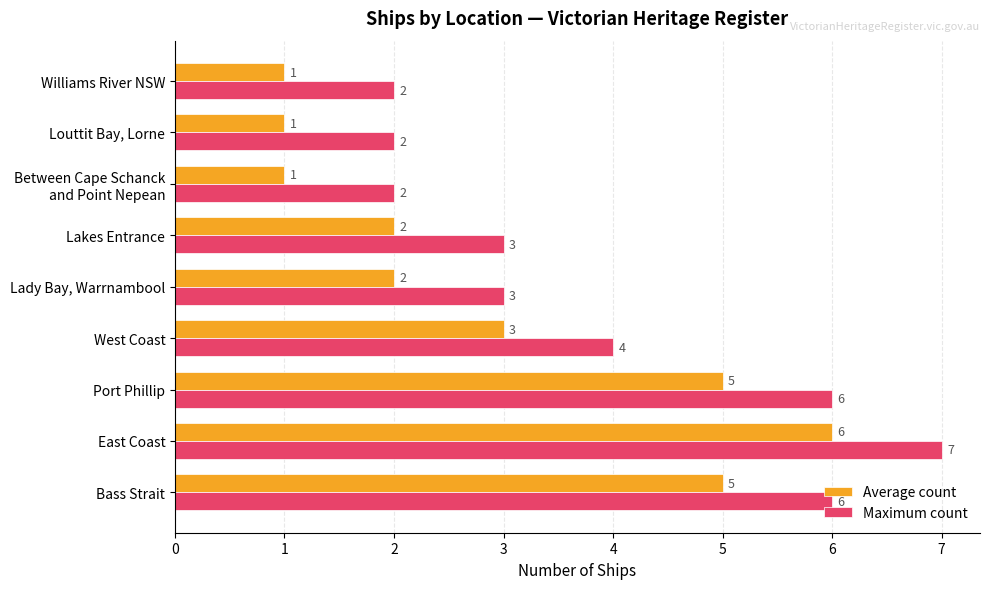

True or false: Maximum count has a value of 2 at Louttit Bay, Lorne.

True